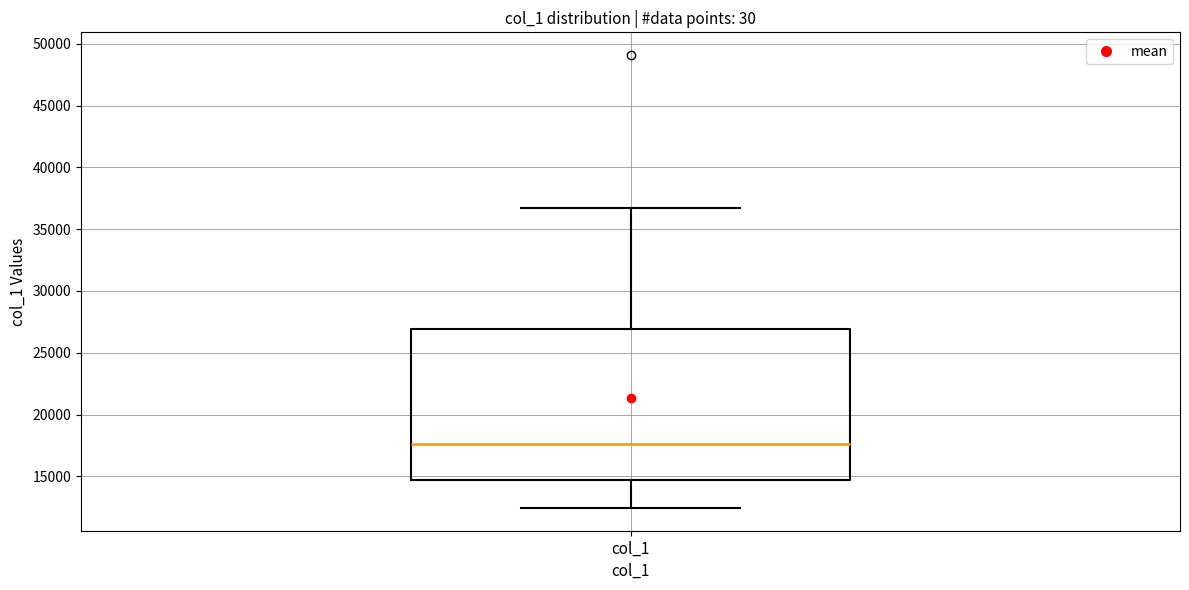

Read this box plot against the y-axis: the position of the median line, the range covered by the box, and the ends of both whiskers. The values are not printed on the chart, so give them approximately, as read against the axis.

median 17500, box 14500 to 27000, whiskers 12500 to 36500